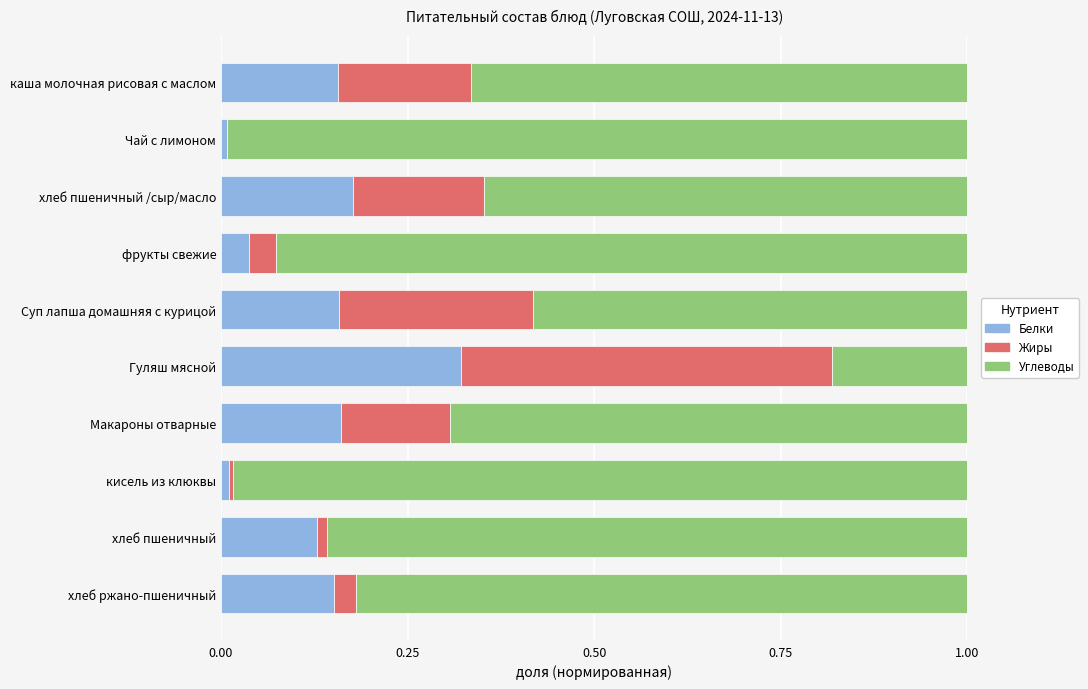

Which category has the highest value in the Белки series?

Гуляш мясной